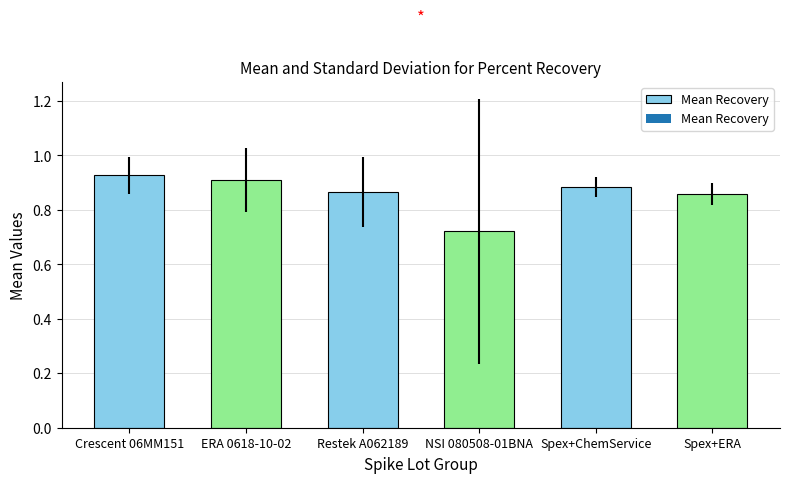

Which category has the highest value across all series?

Crescent 06MM151